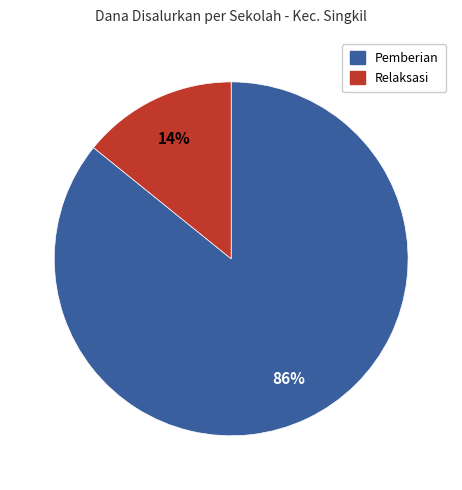

To the nearest percent, what is the difference between the largest and smallest slice percentages?

72%